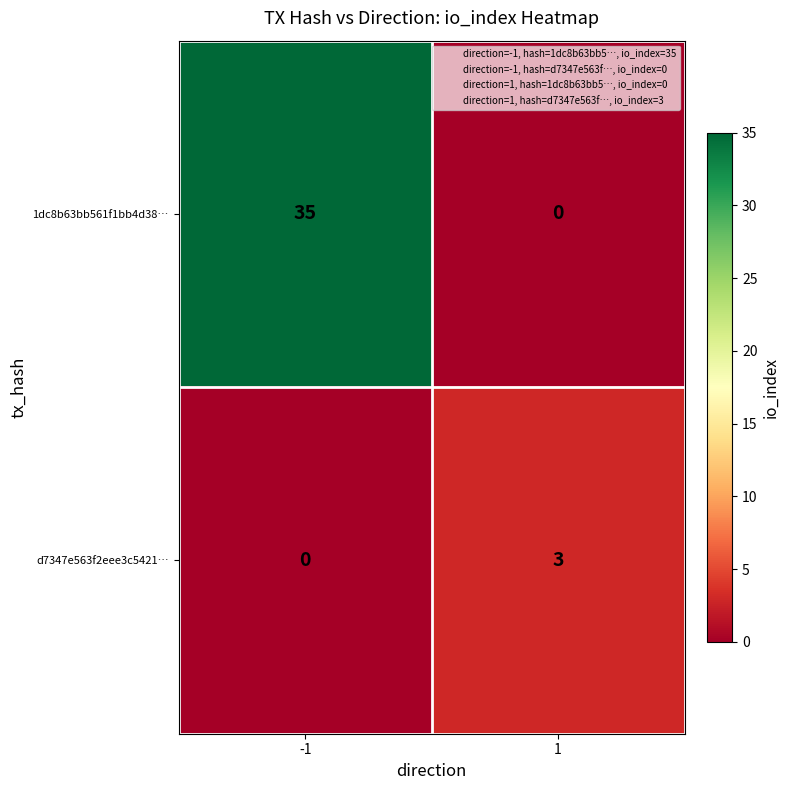

Reading left to right, what are all the values shown in this chart?

1dc8b63bb561f1bb4d38…: 35	0
d7347e563f2eee3c5421…: 0	3